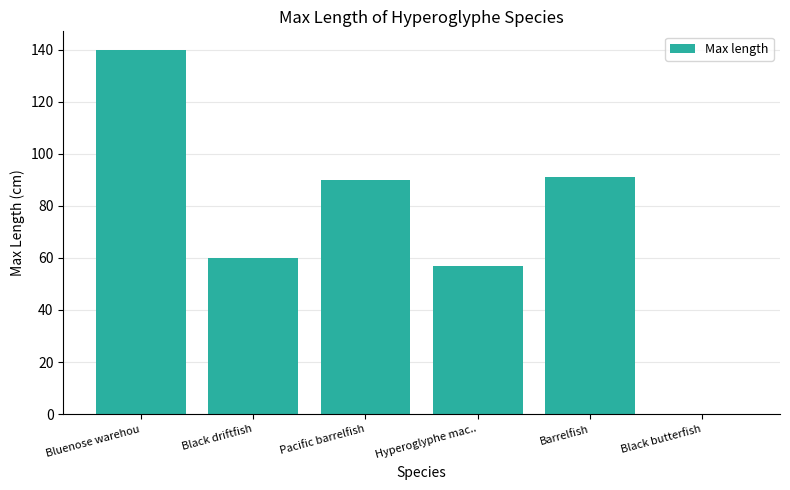

What is the average value?

73